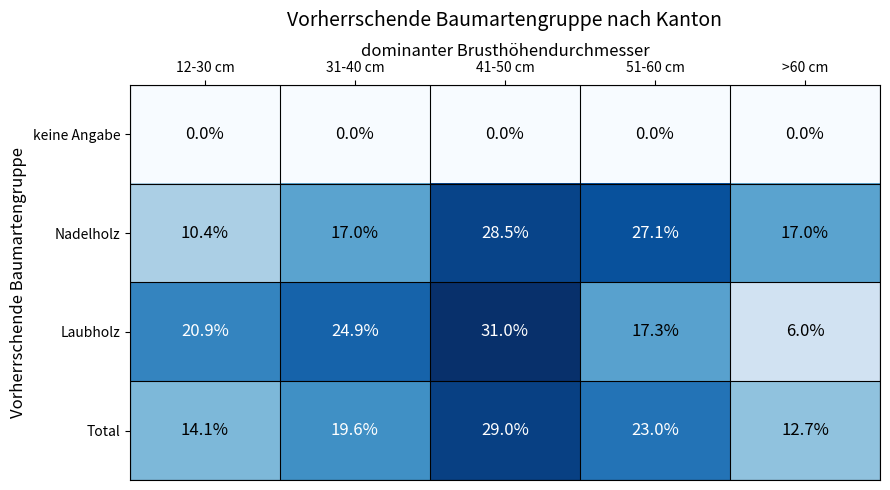

Reading left to right, transcribe all the data shown in this chart.

keine Angabe: 0.0	0.0	0.0	0.0	0.0
Nadelholz: 10.4	17.0	28.5	27.1	17.0
Laubholz: 20.9	24.9	31.0	17.3	6.0
Total: 14.1	19.6	29.0	23.0	12.7